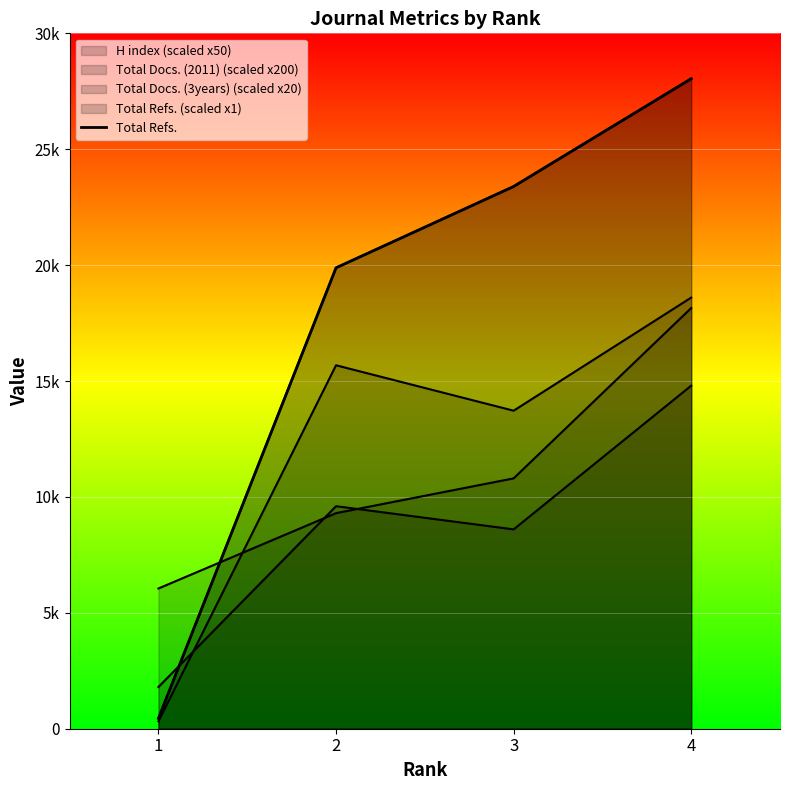

Which label corresponds to the smallest value in the chart?

1